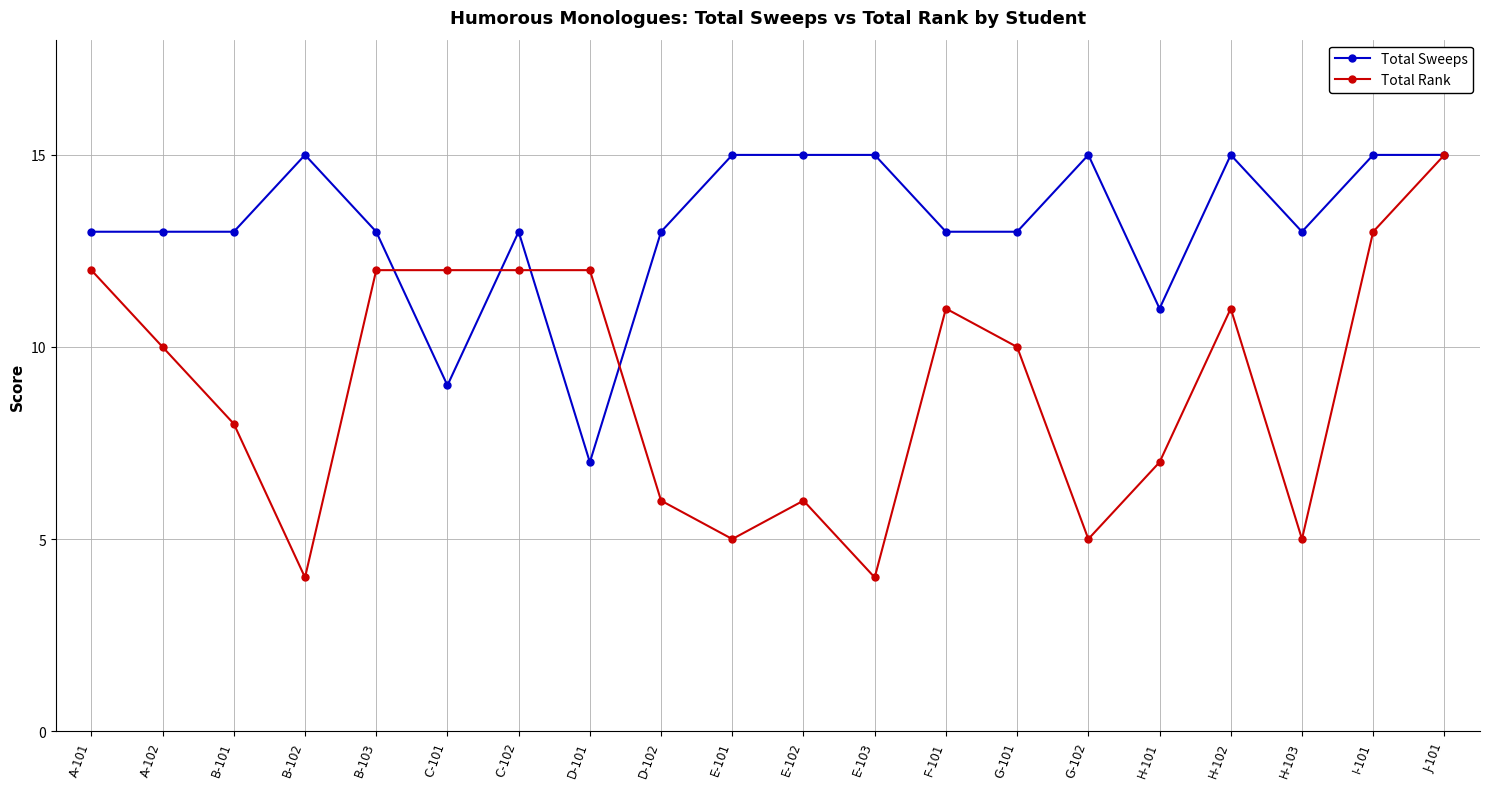

Rank the series by their average value, from highest to lowest.

Total Sweeps, Total Rank